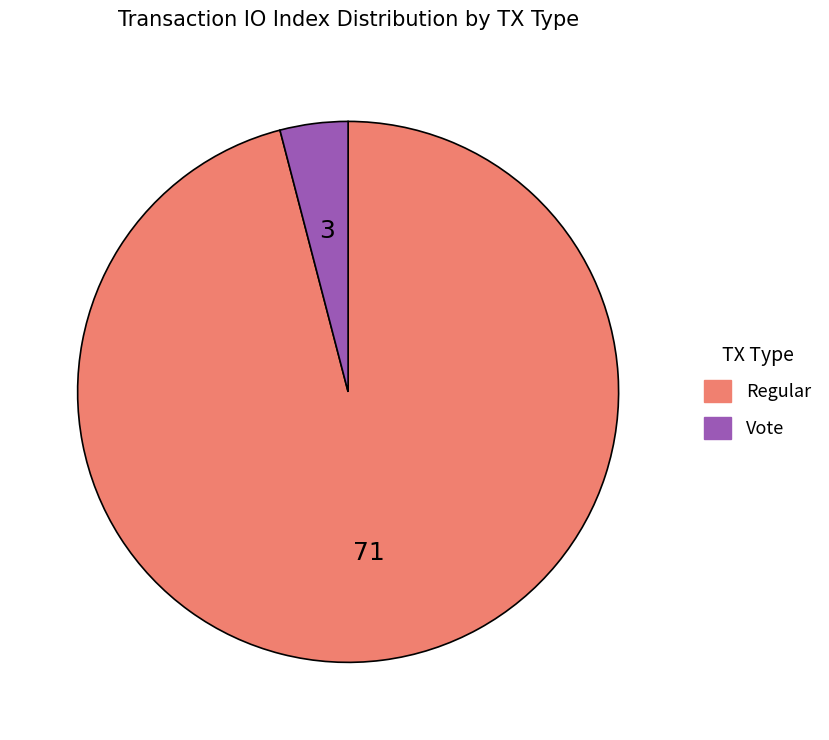

Does any single category account for the majority?

Yes